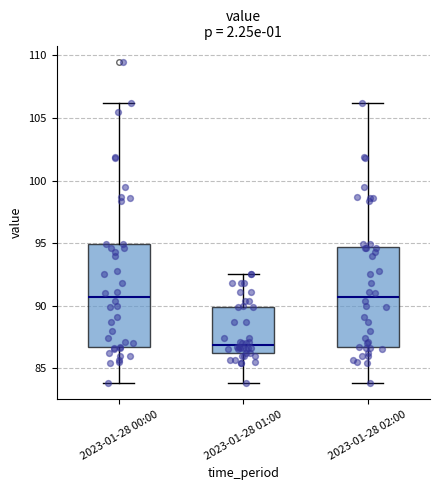

Reading left to right, transcribe this box plot: for each box, give where its median line is, the range the box spans, and where its two whiskers end, as read against the y-axis. The values are not printed on the chart, so give them approximately, as read against the axis.

2023-01-28 00:00: median 90.5, box 86.5 to 95.0, whiskers 84.0 to 106.0
2023-01-28 01:00: median 87.0, box 86.0 to 90.0, whiskers 84.0 to 92.5
2023-01-28 02:00: median 90.5, box 86.5 to 94.5, whiskers 84.0 to 106.0